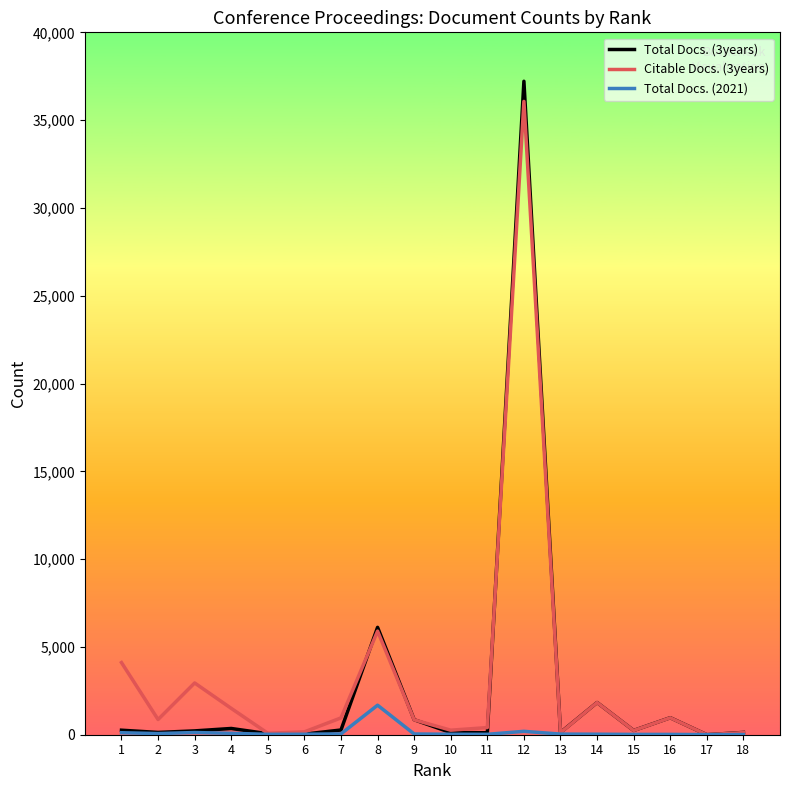

The value of Total Docs. (3years) at 8 is 6114. True or false?

True